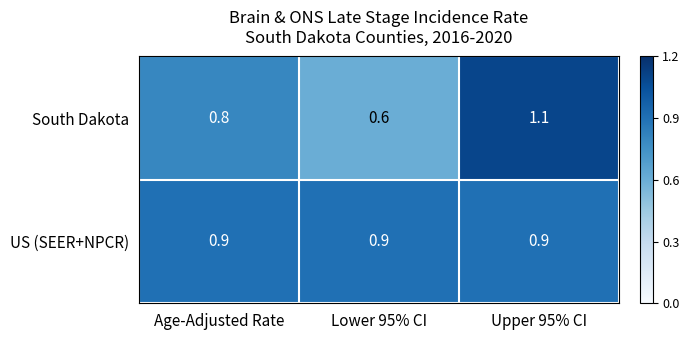

List the series in order of their peak value, highest first.

South Dakota, US (SEER+NPCR)